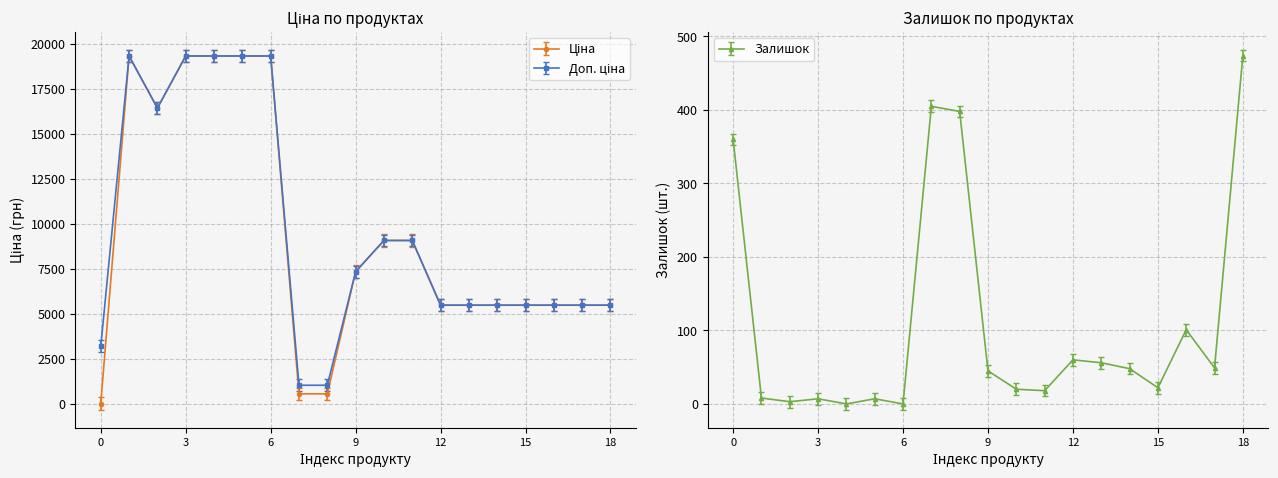

The value of Залишок at 0 is 360. True or false?

True